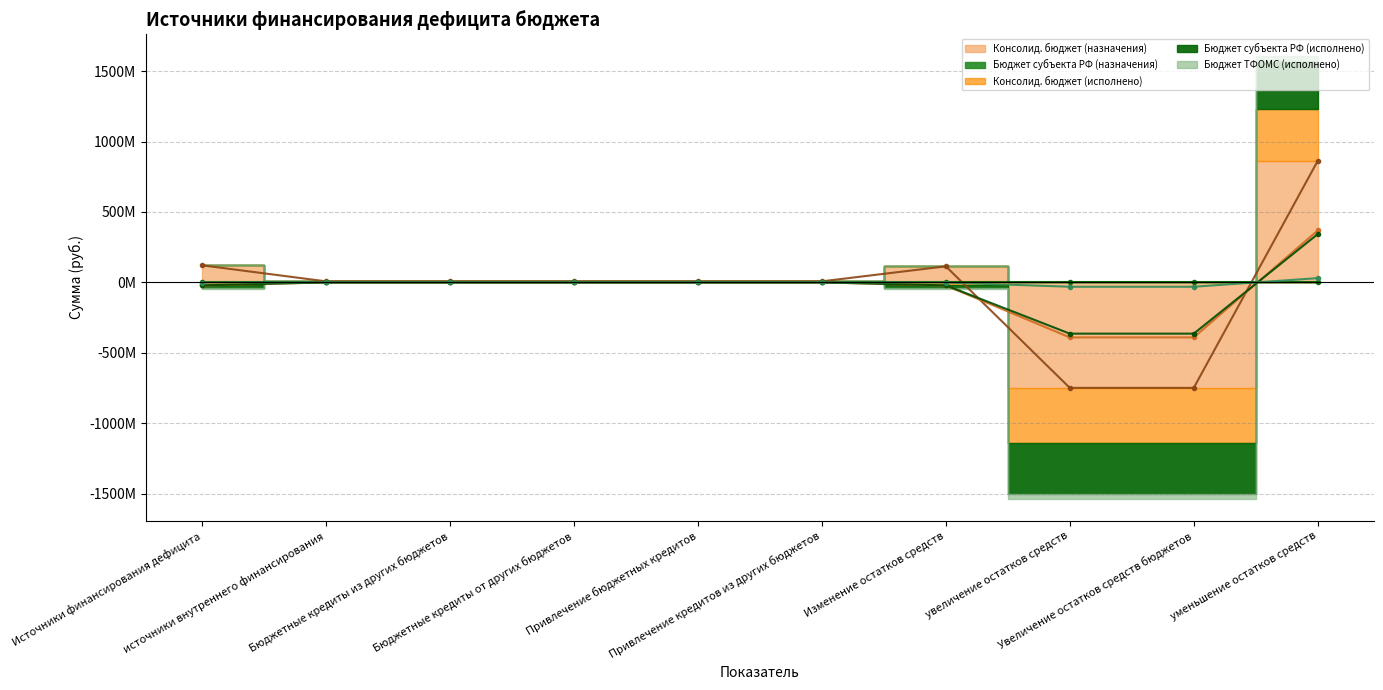

What is the label of the 9th point from the right?

источники внутреннего финансирования